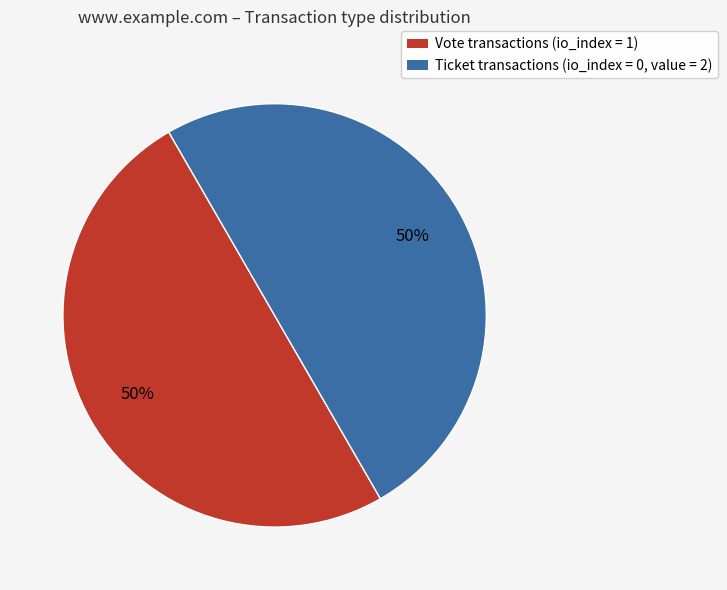

To the nearest percent, what is the average slice percentage?

50%